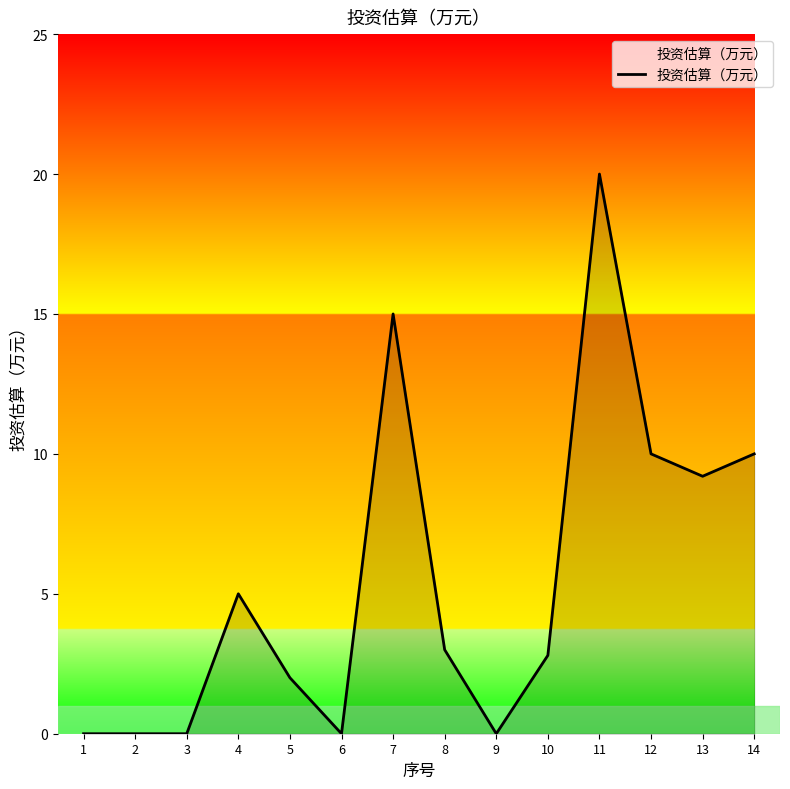

How many lines are shown in the chart?

1